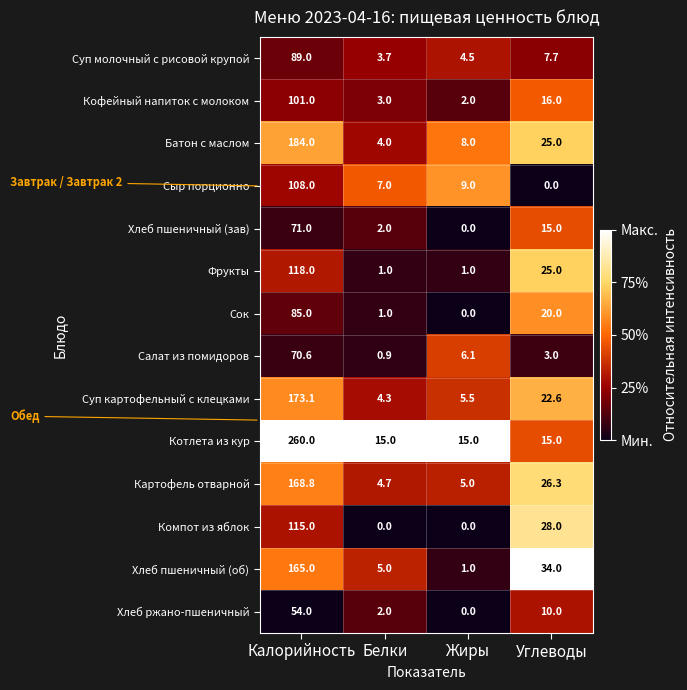

The value of Хлеб ржано-пшеничный at Калорийность is 54.0. True or false?

True